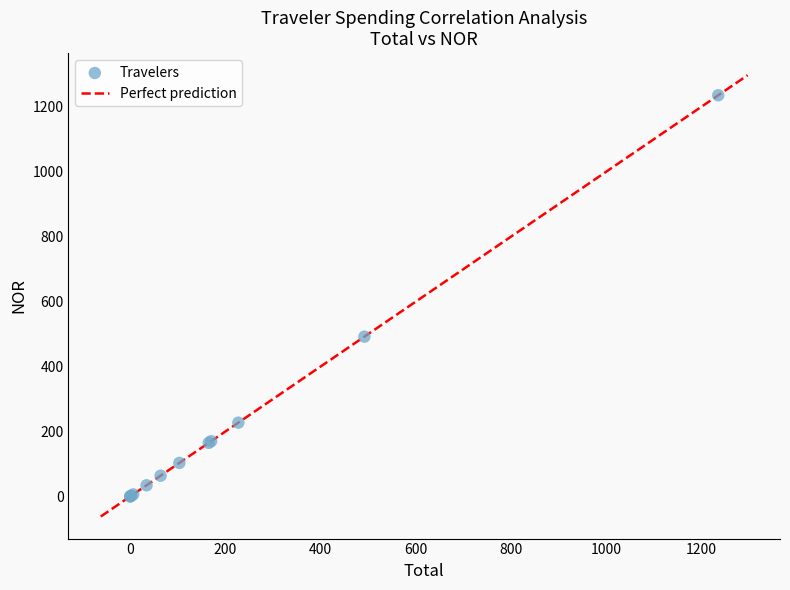

What Y value in the scatter plot is closest to 617?

492.0